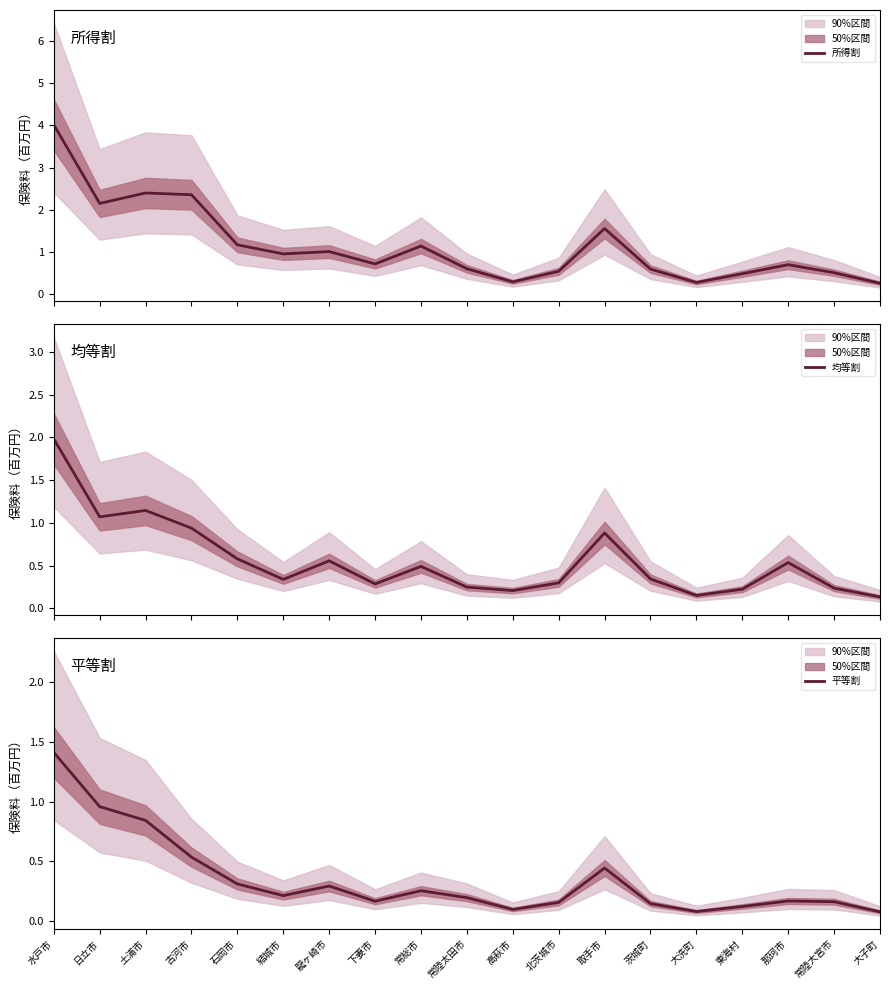

At which label is 均等割 closest to 1?

古河市